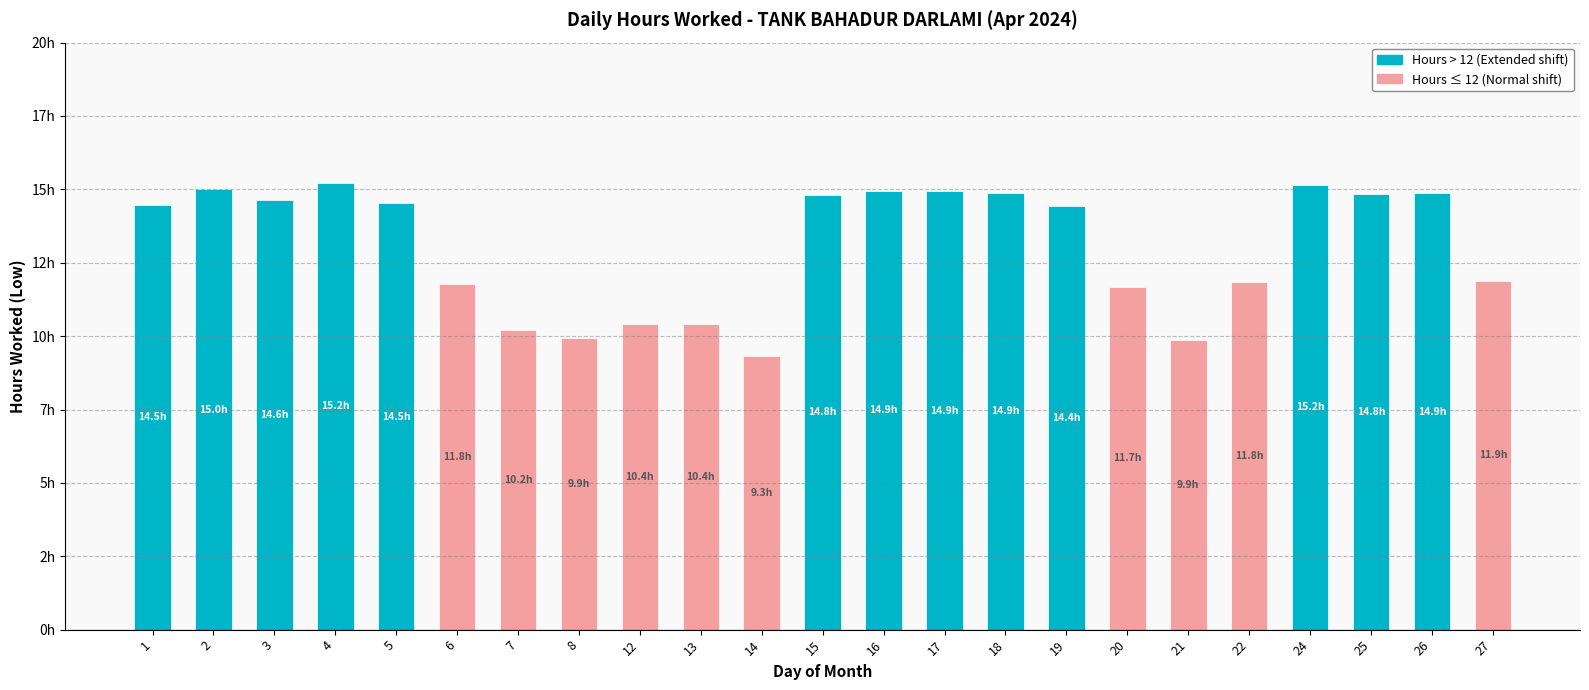

Between 25 and 7, which is larger?

25